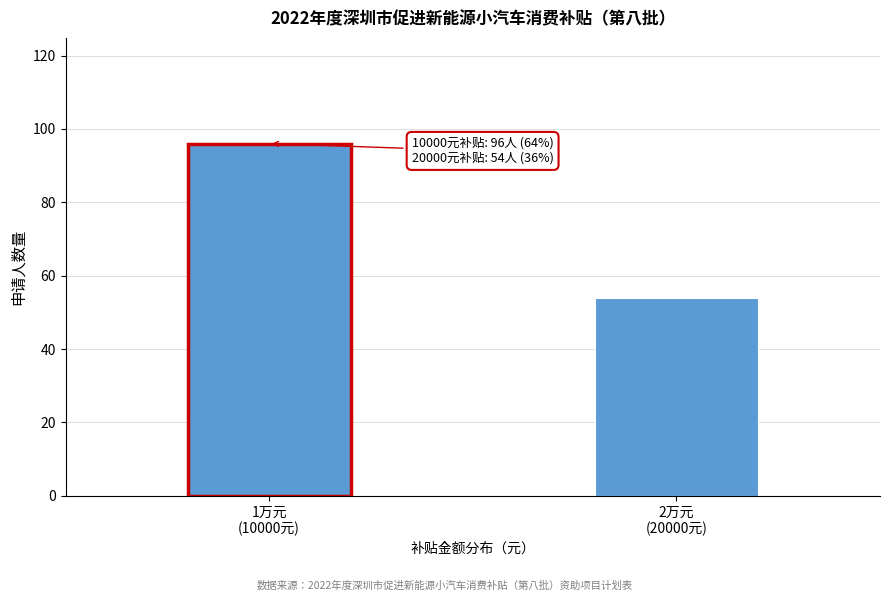

Reading right to left, extract all data points from this chart.

54	96